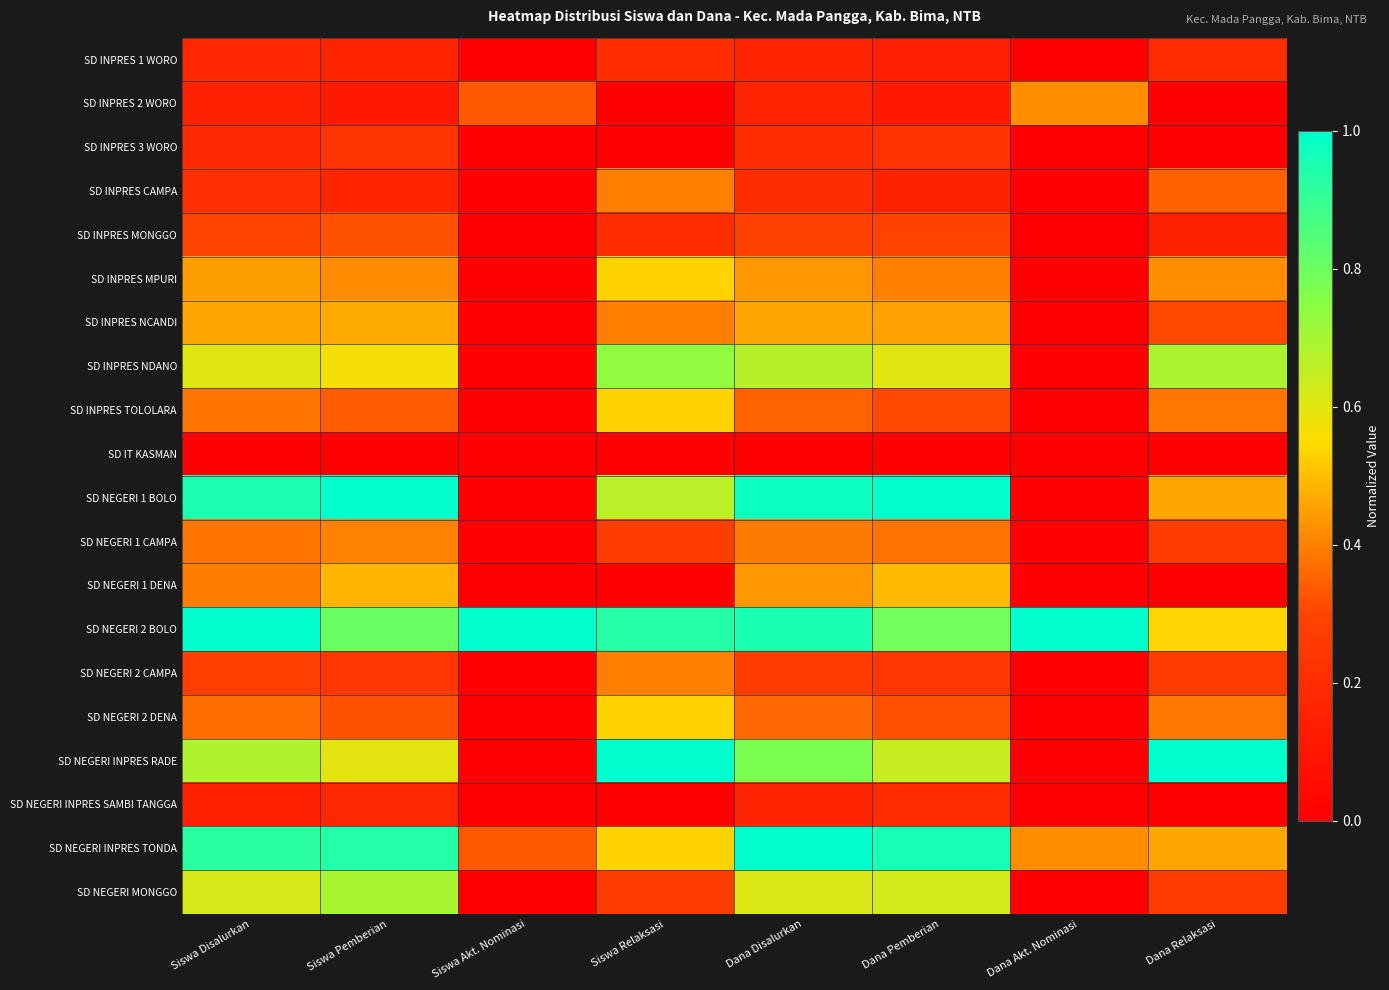

At how many categories does at least one series exceed 0?

8